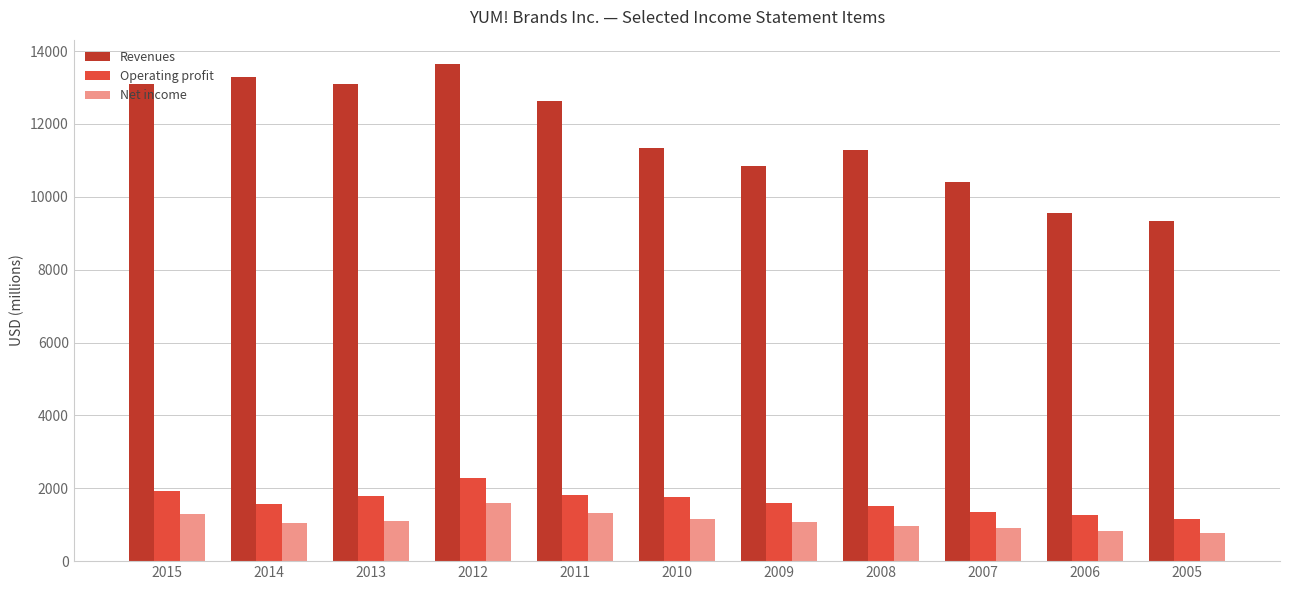

The value of Net income at 2011 is 1319. True or false?

True